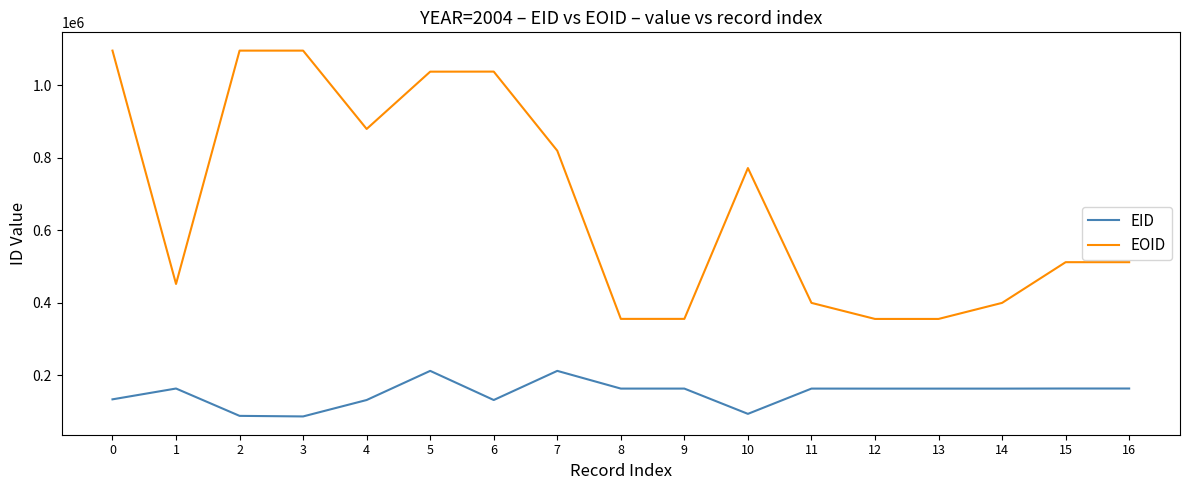

Does the chart display data point markers on the line(s)?

No